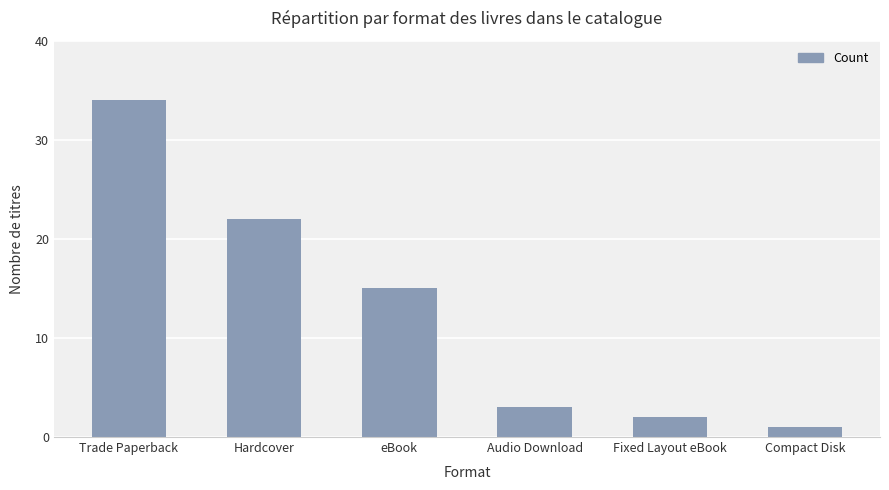

What is the maximum value shown in the chart?

34